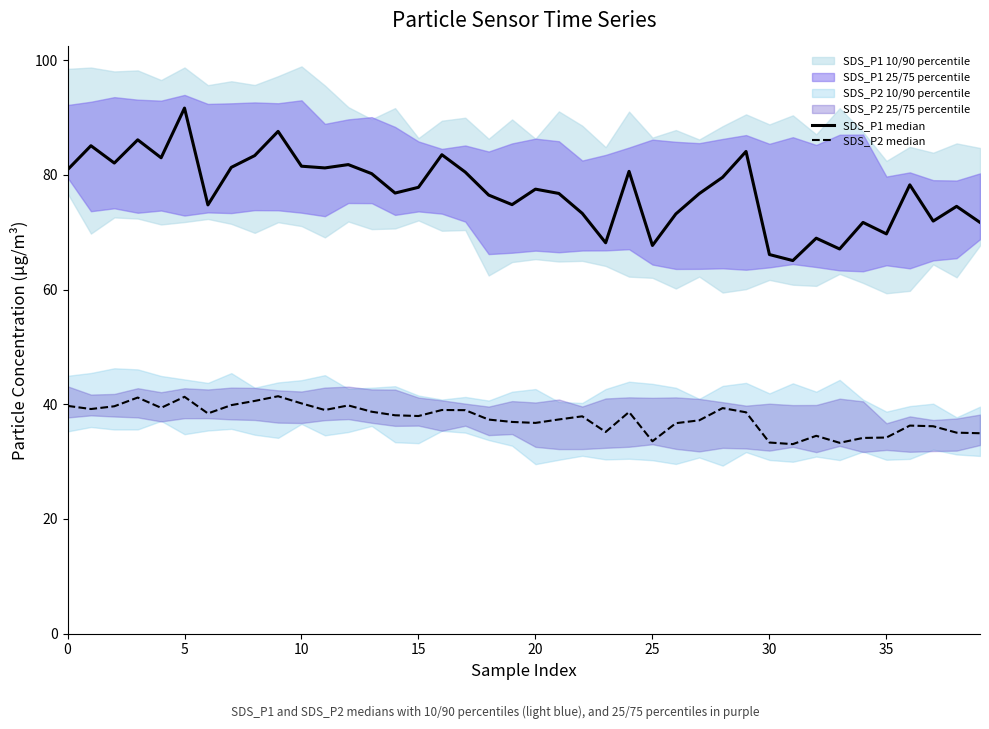

True or false: SDS_P2 median and SDS_P1 median cross at least once.

False